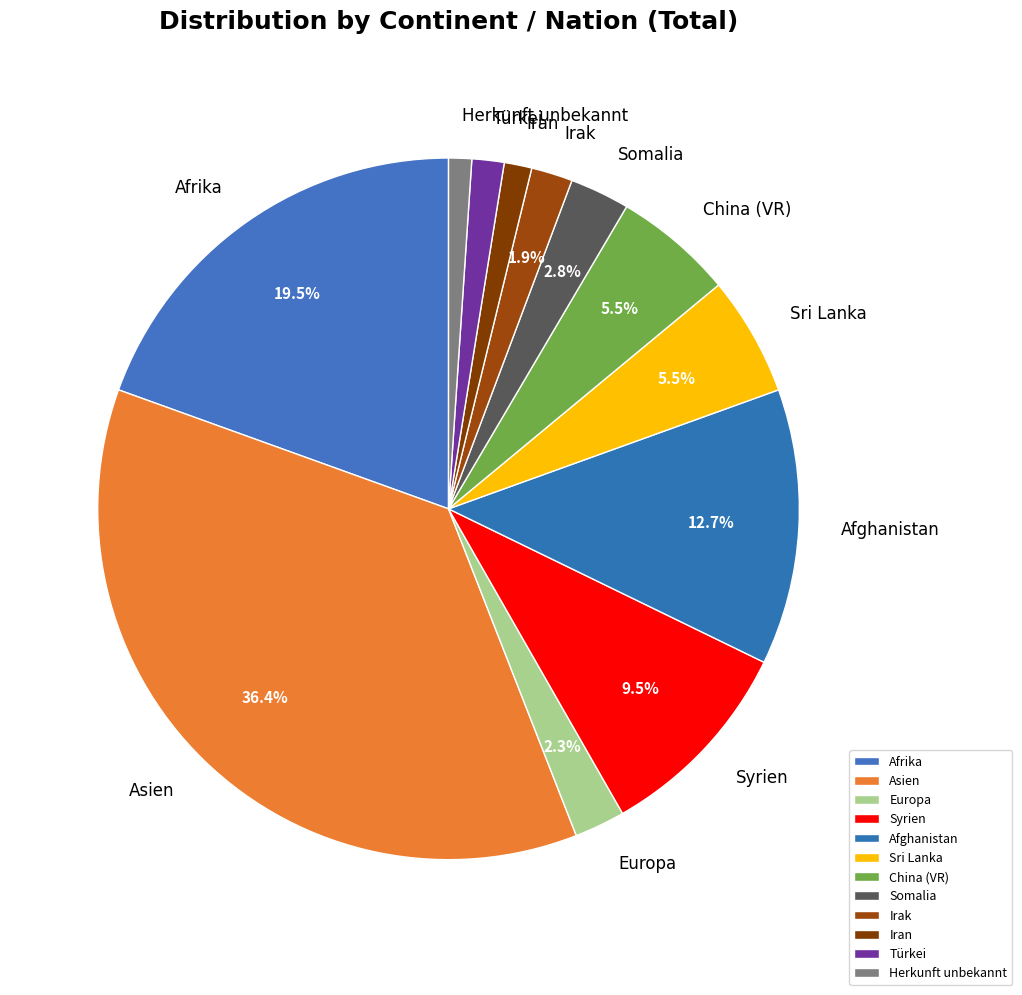

Does Türkei represent more than half of the total?

No